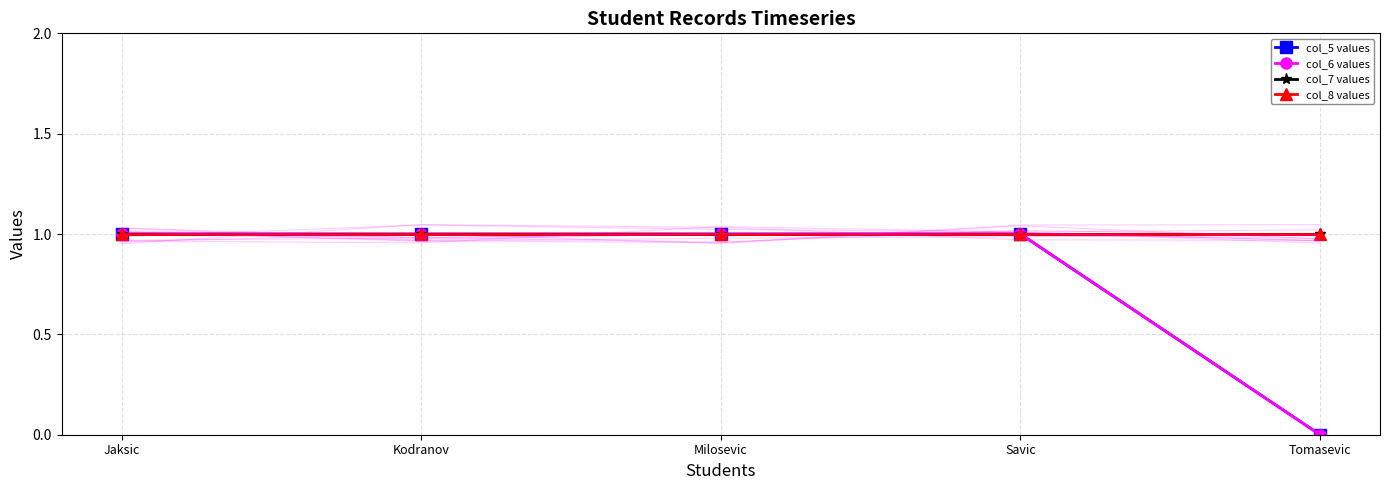

At which label does col_6 values reach its peak?

Jaksic